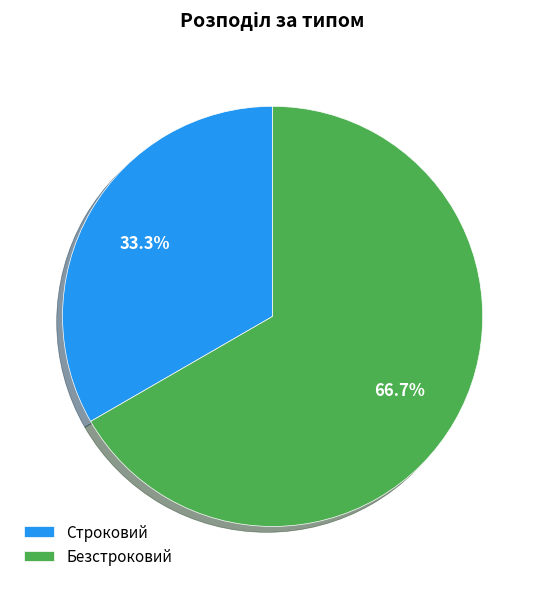

Does Строковий represent more than half of the total?

No